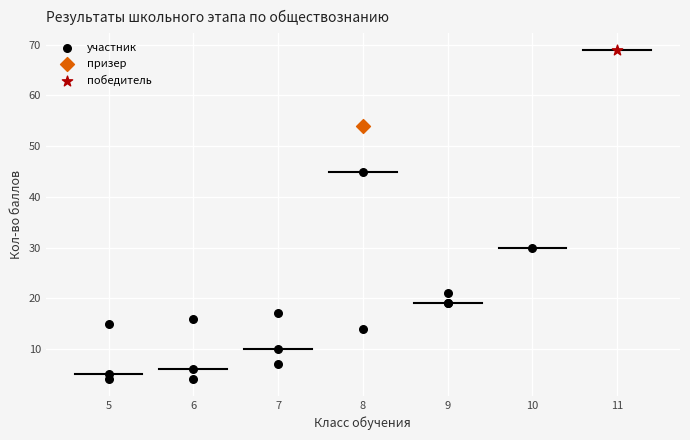

What are all the series names shown in the legend?

участник, призер, победитель